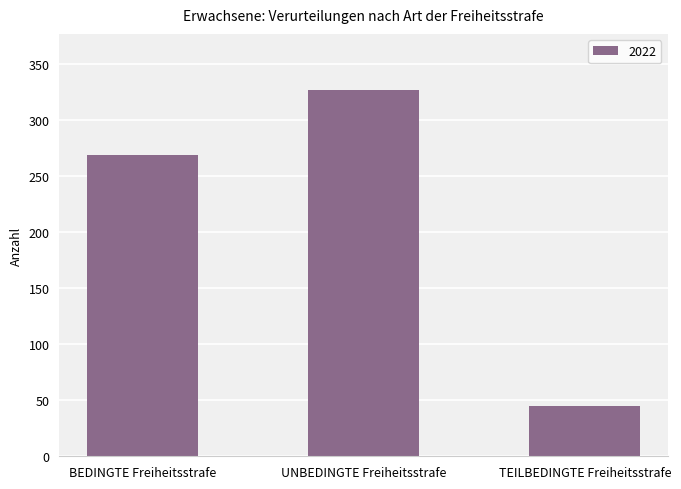

What is the difference between the values at UNBEDINGTE Freiheitsstrafe and BEDINGTE Freiheitsstrafe?

58